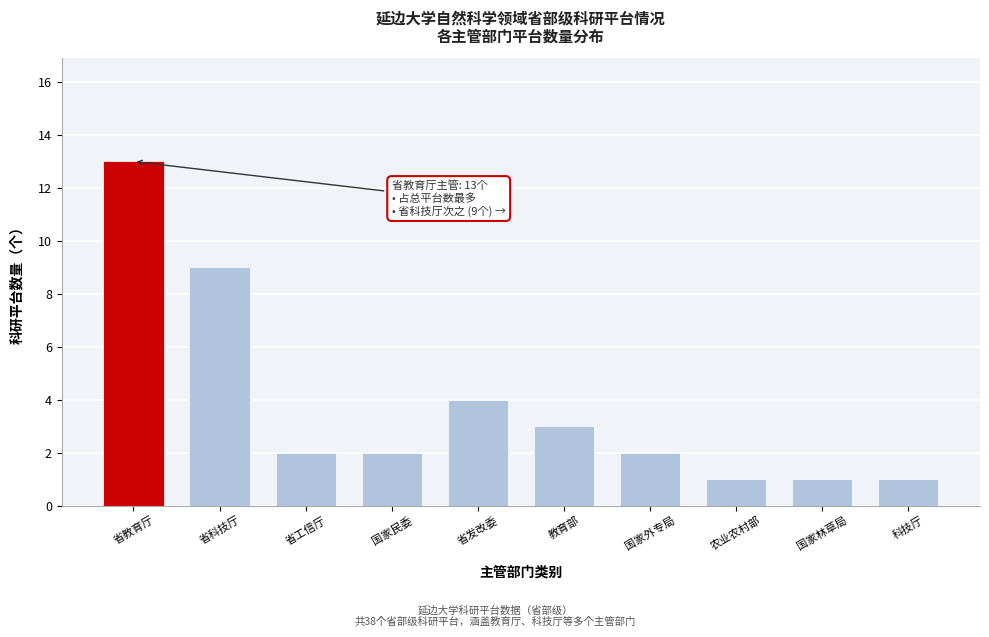

Reading left to right, transcribe all the data shown in this chart.

省教育厅=13	省科技厅=9	省工信厅=2	国家民委=2	省发改委=4	教育部=3	国家外专局=2	农业农村部=1	国家林草局=1	科技厅=1